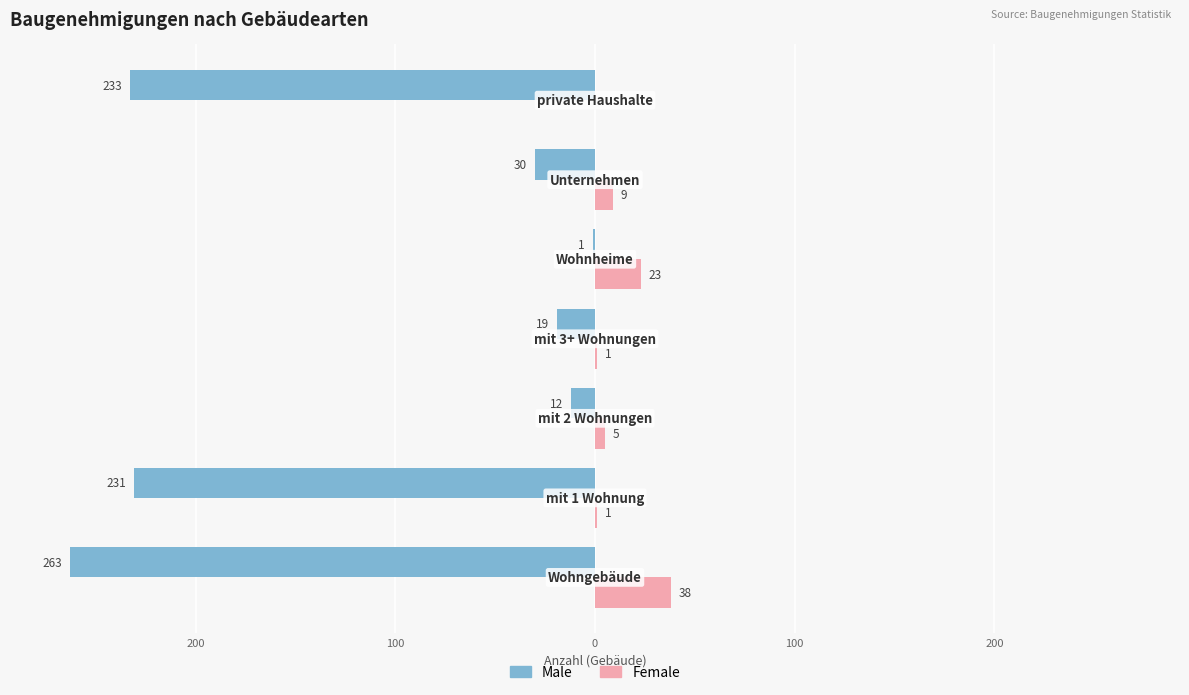

What is the value of the Female bar at the 1st from the left?

38